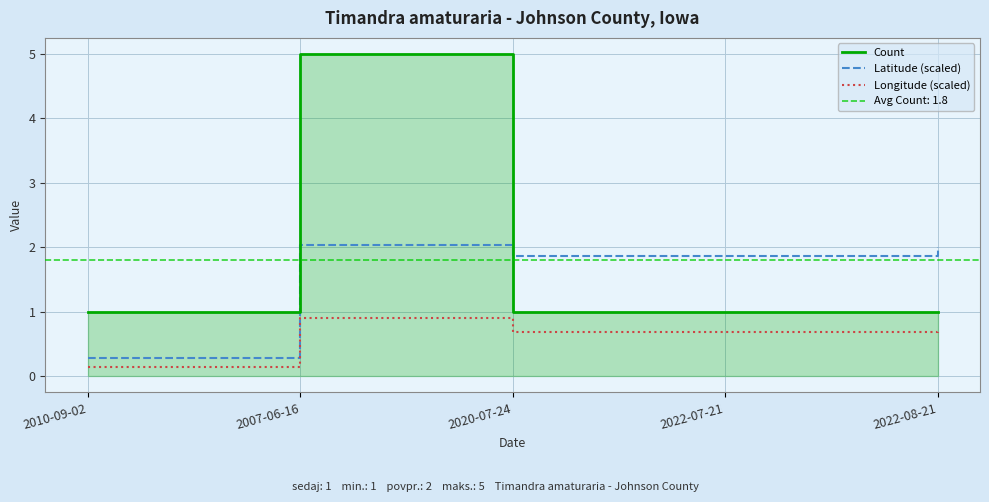

What is the value of the Latitude (scaled) point at the 2nd from the left?

2.0